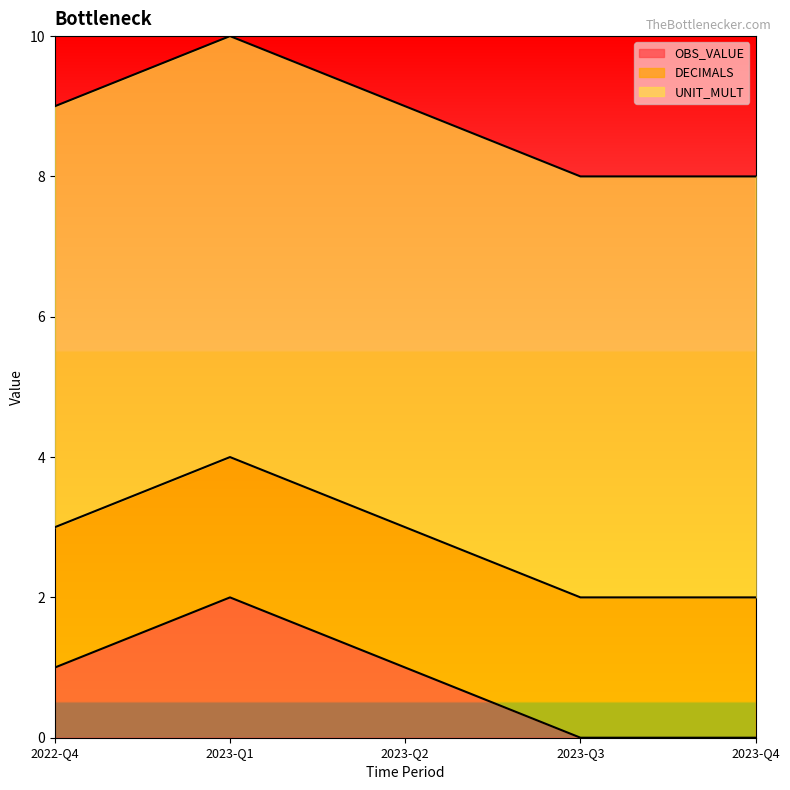

Which series has the largest range (max minus min)?

OBS_VALUE